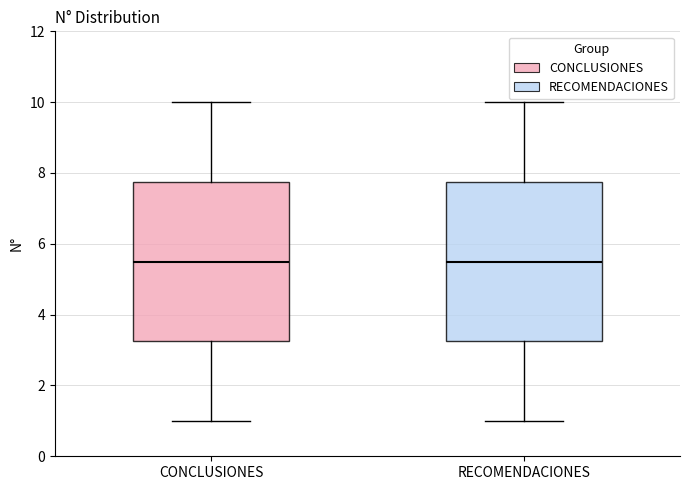

Reading left to right, transcribe this box plot: for each box, give where its median line is, the range the box spans, and where its two whiskers end, as read against the y-axis. The values are not printed on the chart, so give them approximately, as read against the axis.

CONCLUSIONES: median 5.6, box 3.2 to 7.8, whiskers 1.0 to 10.0
RECOMENDACIONES: median 5.6, box 3.2 to 7.8, whiskers 1.0 to 10.0